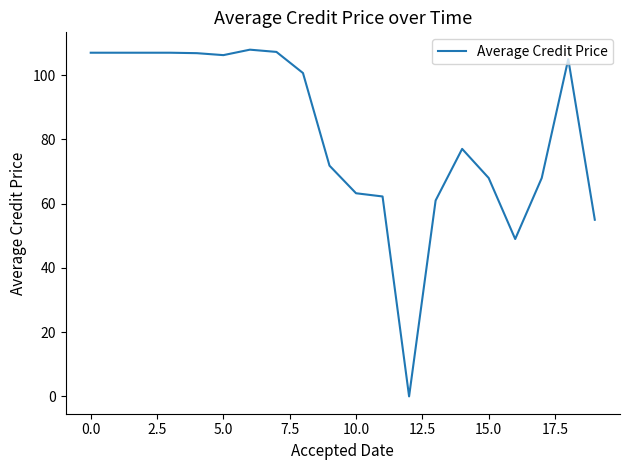

What is the difference between the second highest and minimum values?

107.2